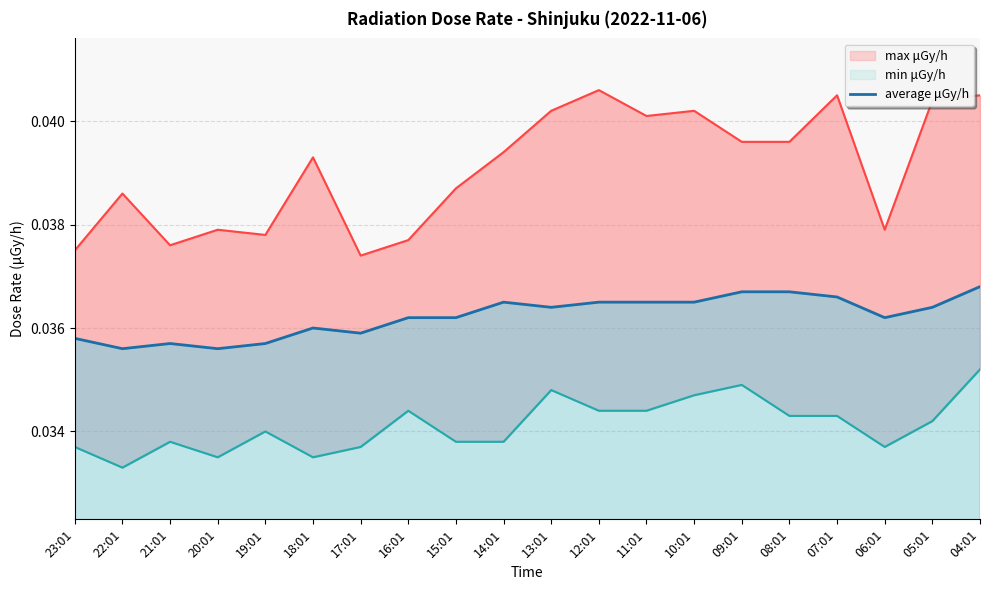

What is the sum of the values at 15:01 and 10:01?

0.1